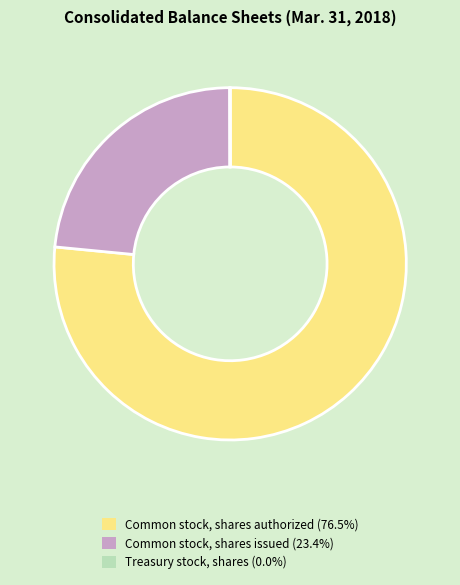

Is there a majority slice in this chart?

Yes